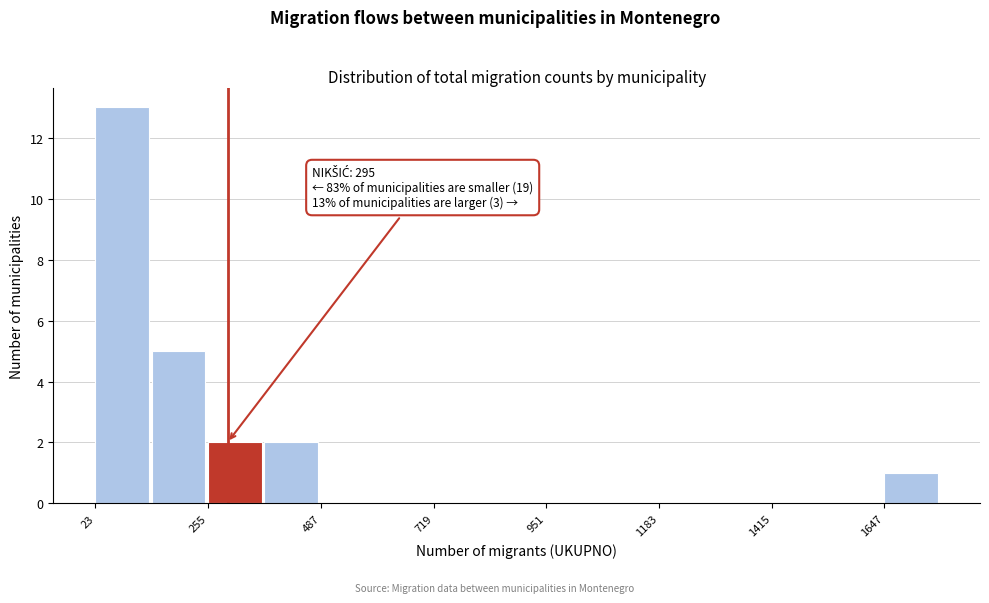

Read against the x-axis, roughly where is the centre of the tallest bar?

100